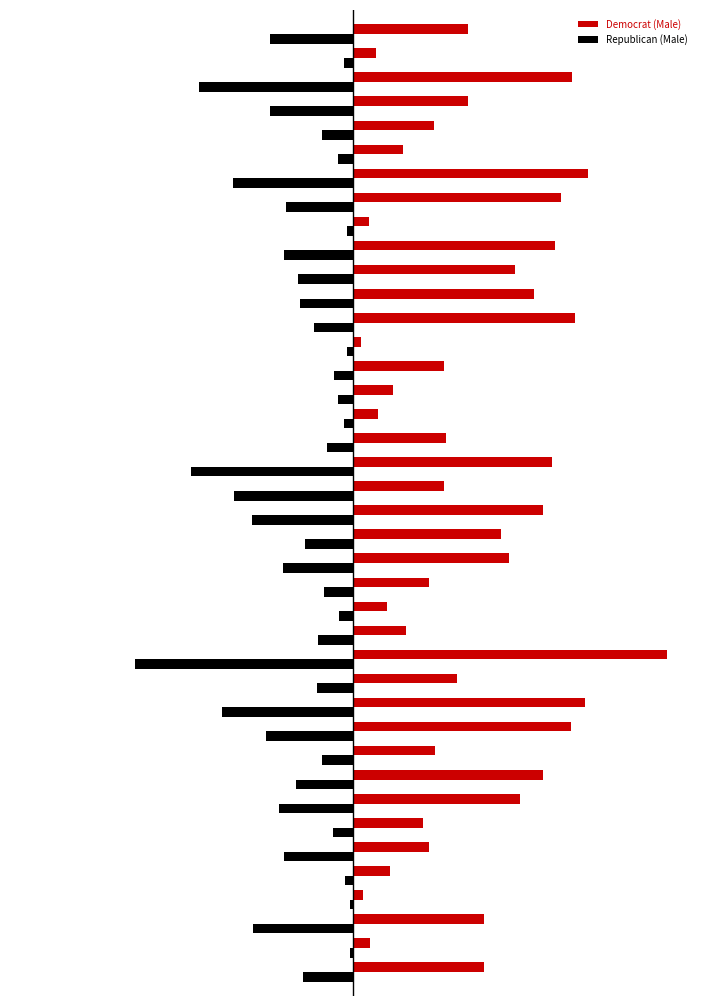

What are all the series names shown in the legend?

Democrat (Male), Republican (Male)